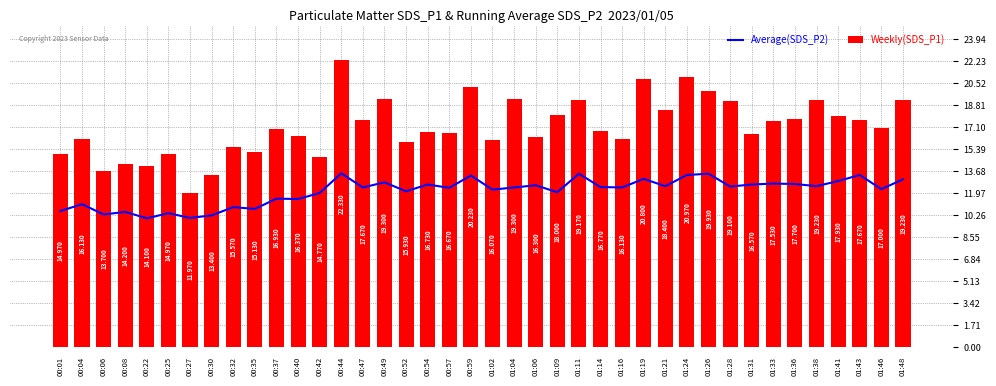

What position from the right is 01:43?

3